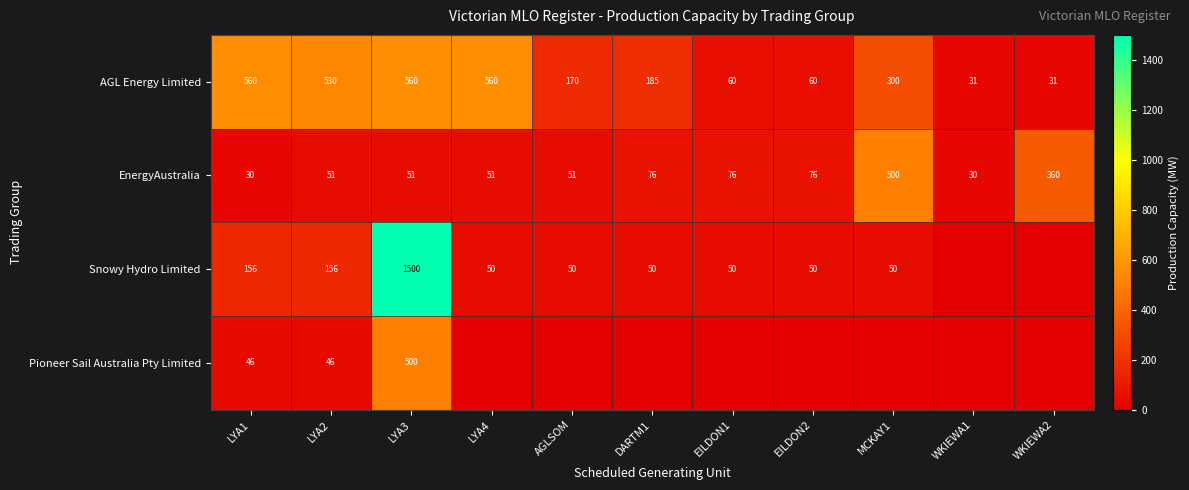

What is the spread (max minus min) of values at AGLSOM?

170